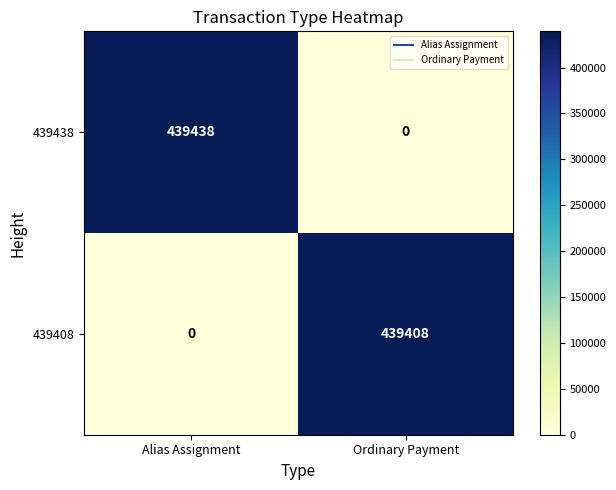

At which label is 439408 closest to 219704?

Alias Assignment